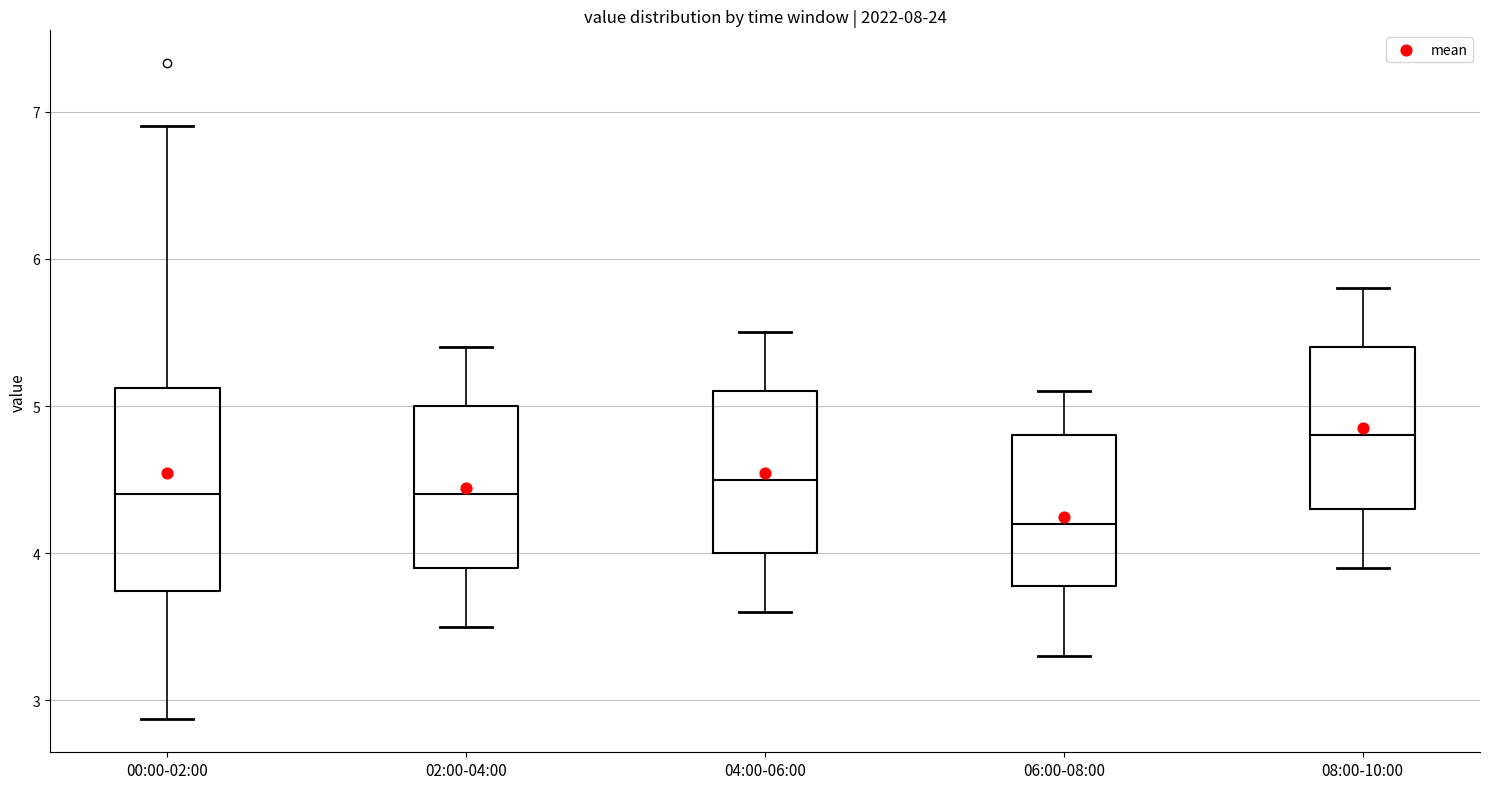

Which box has the highest median line?

08:00-10:00